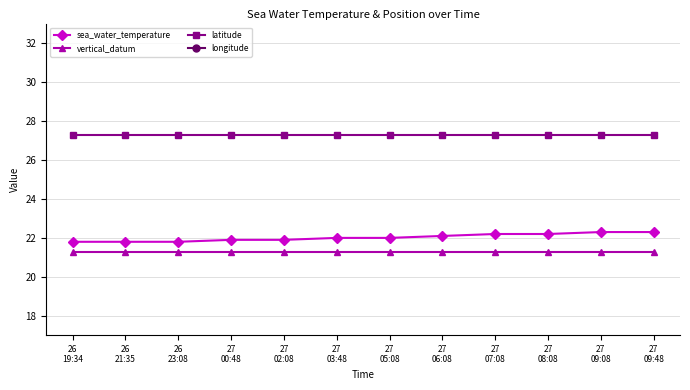

Does the chart have visible grid lines?

Yes